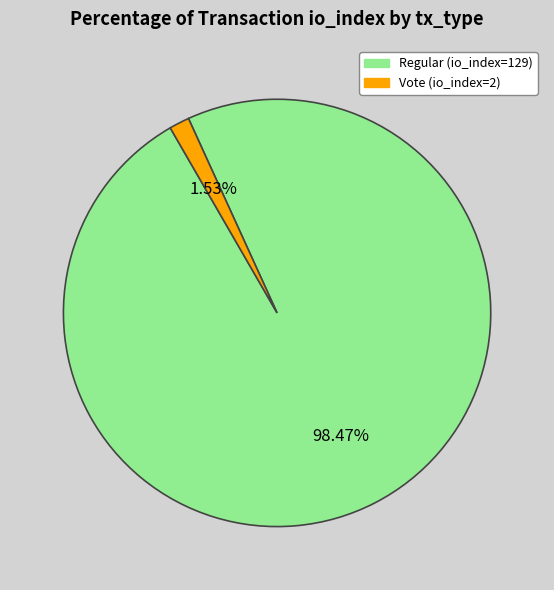

What is the smallest slice in the pie chart?

Vote (io_index=2)